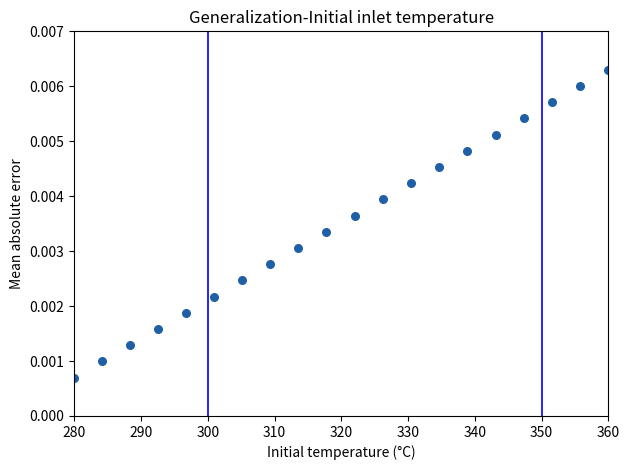

What is the range of X values (max minus min)?

80.0